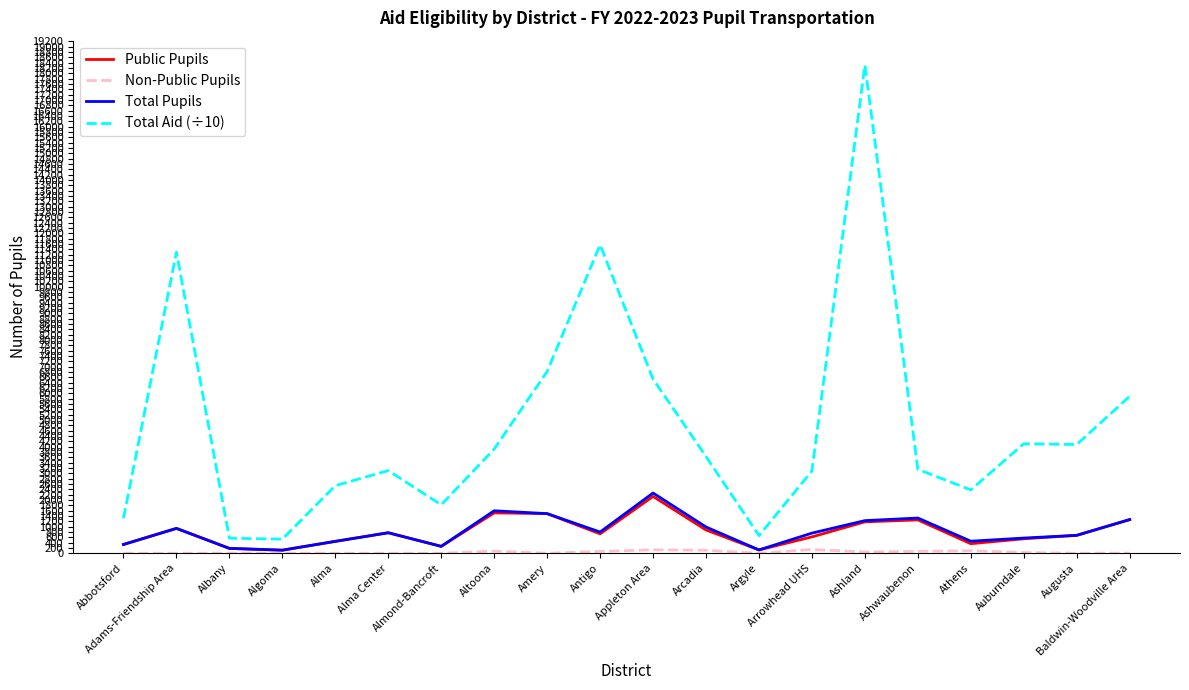

What is the maximum value shown in the chart?

18306.5